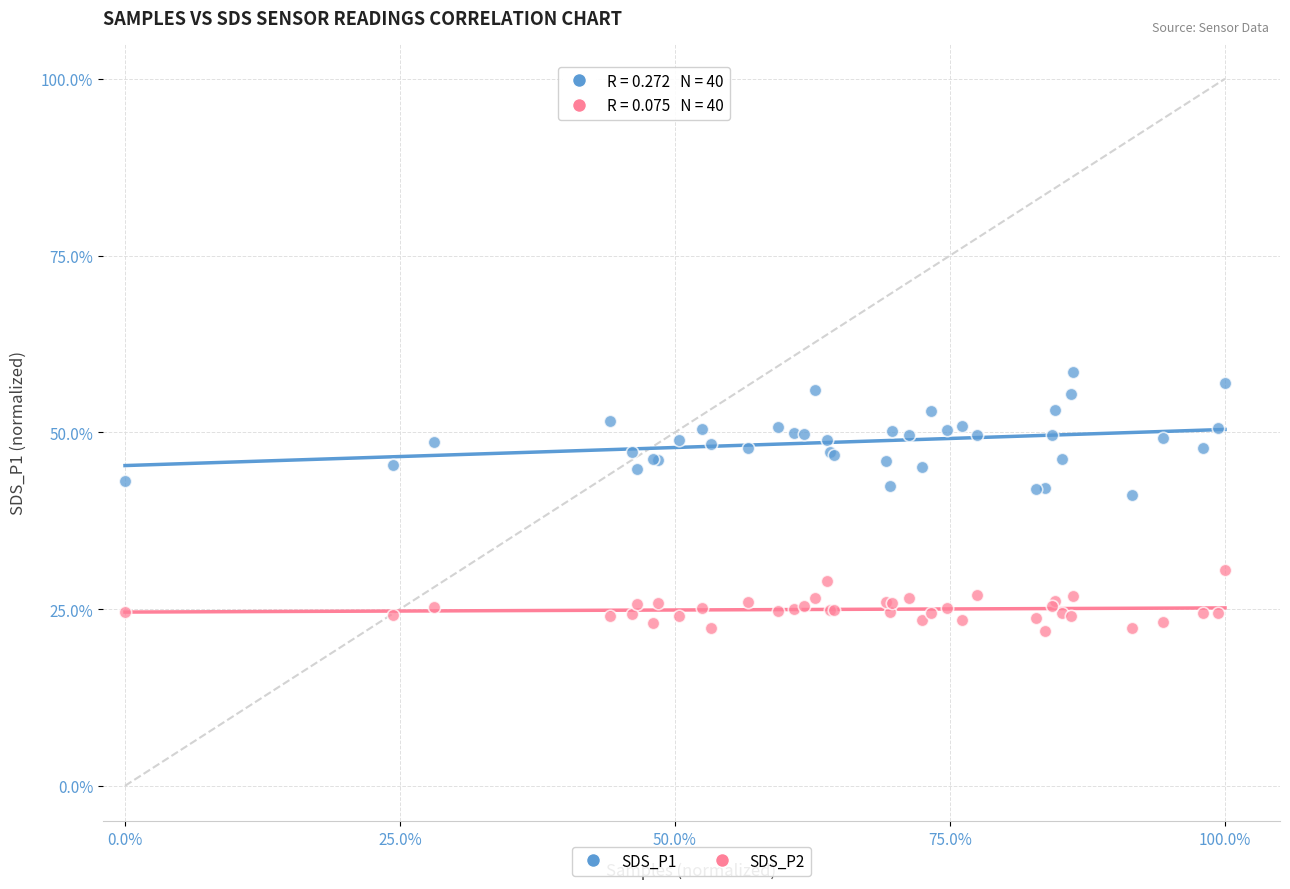

What are all the series names shown in the legend?

SDS_P1, SDS_P2